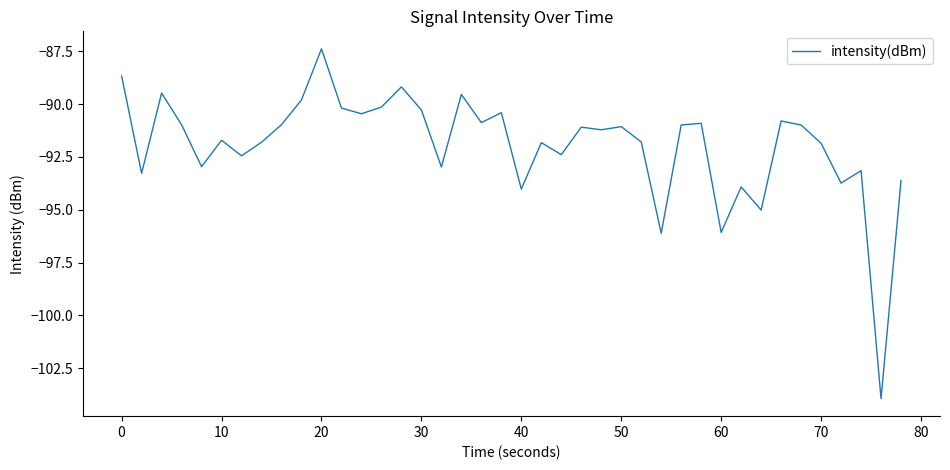

What is the minimum value shown in the chart?

-103.9